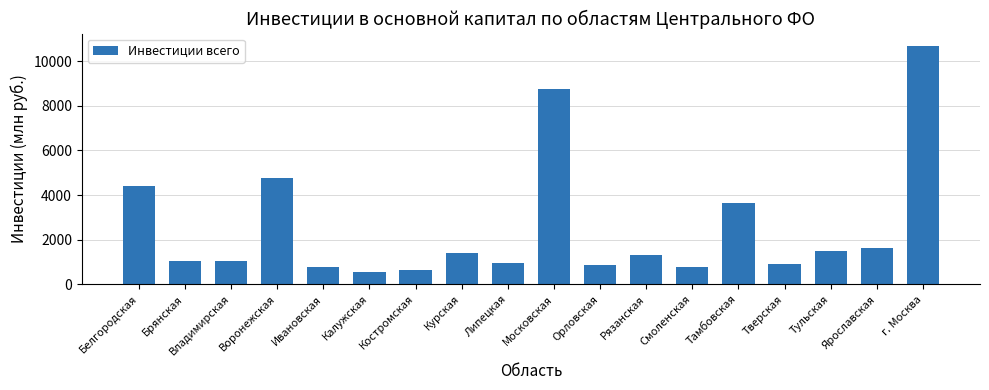

What position from the right is Калужская?

13